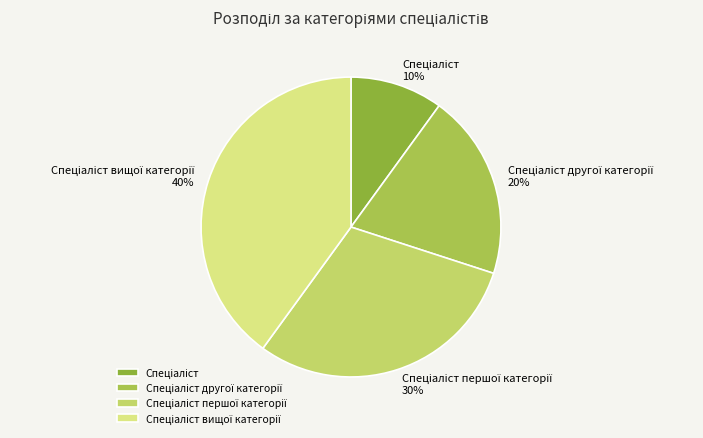

To the nearest percent, what is the average slice percentage?

25%